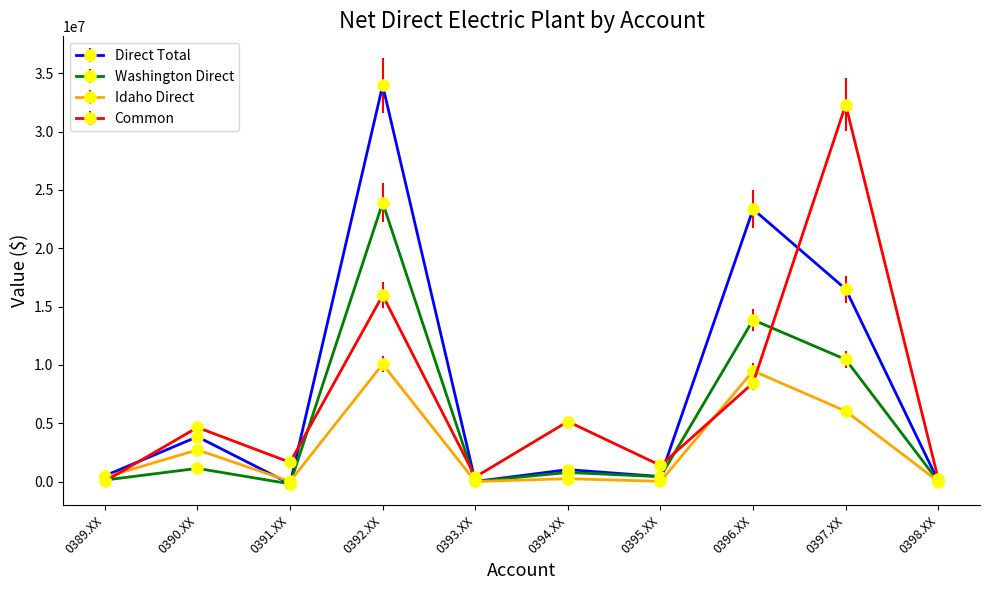

Which category has the highest value across all series?

0392.XX